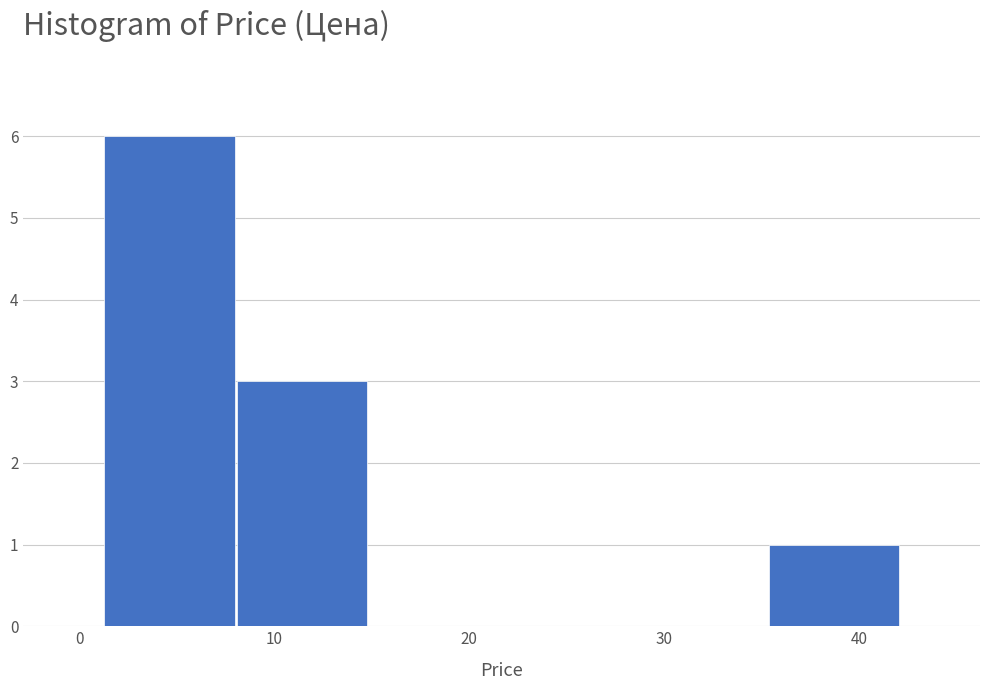

Reading left to right, transcribe this chart: for each bar, give the range it covers on the x-axis and its height. Neither the bar edges nor the heights are printed on the chart, so give them approximately, as read against the axes.

1 to 8: 6
8 to 15: 3
15 to 22: 0
22 to 28: 0
28 to 35: 0
35 to 42: 1